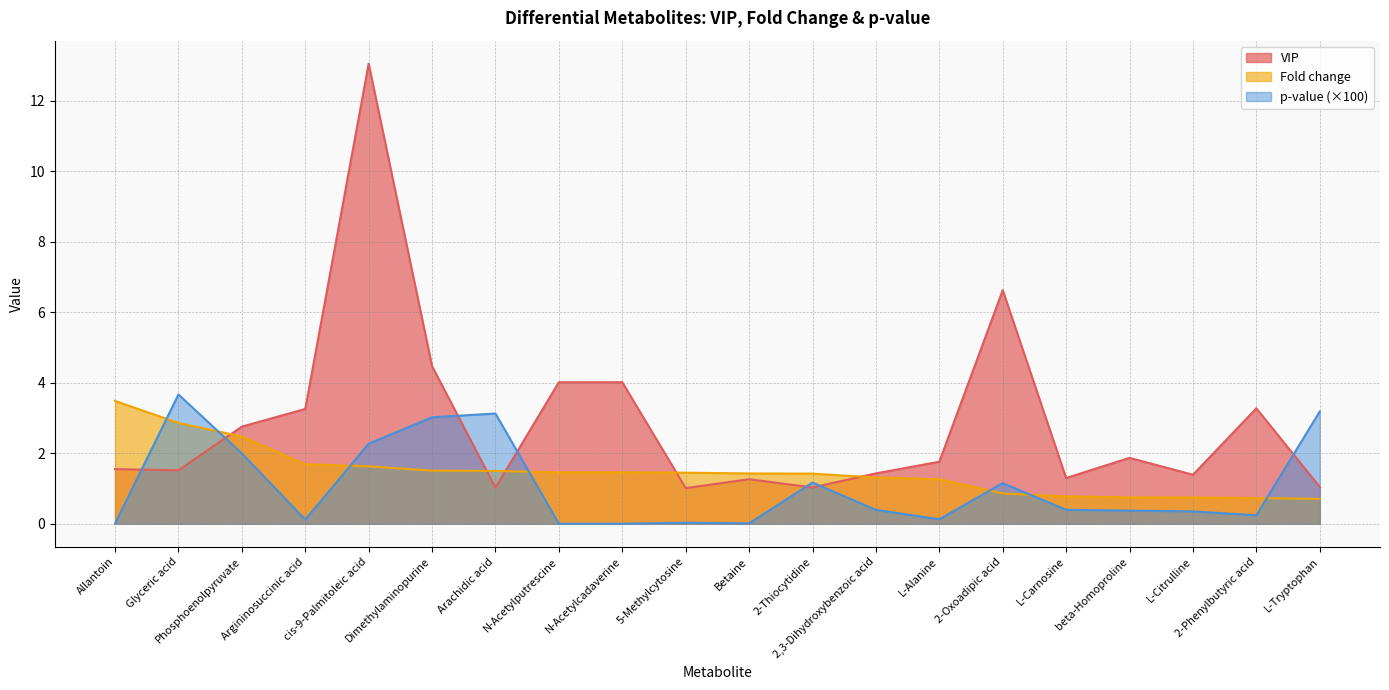

What are all the series names shown in the legend?

VIP, Fold change, p-value (×100)